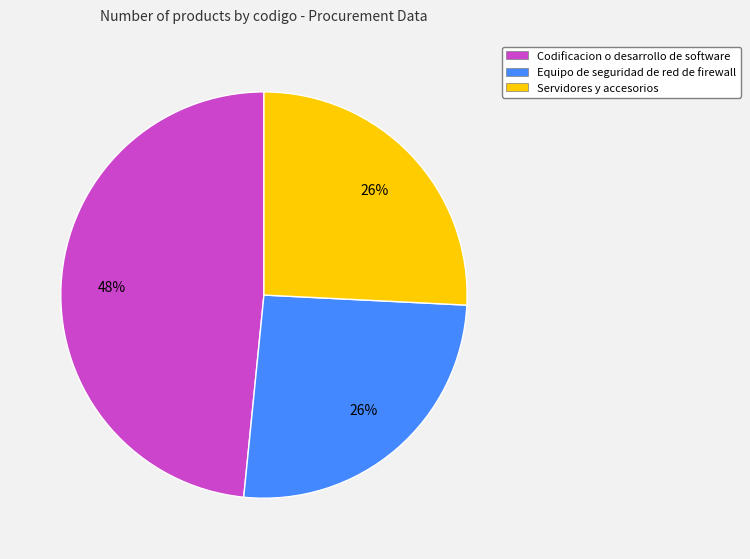

To the nearest percent, what percentage of the pie is Equipo de seguridad de red de firewall?

26%